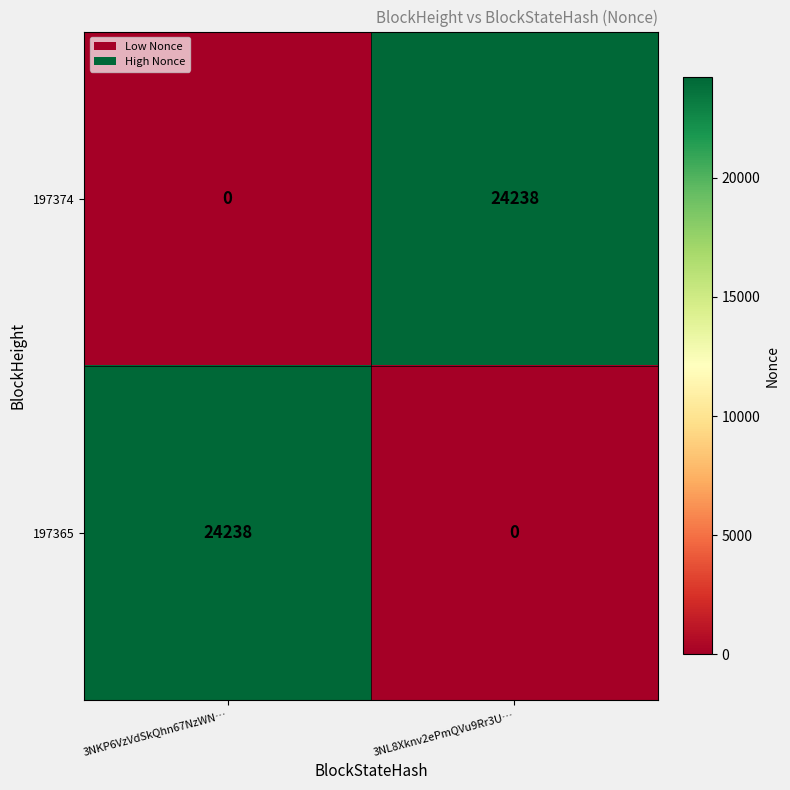

Is it true that 197374 equals 24238 at 3NL8Xknv2ePmQVu9Rr3U…?

True